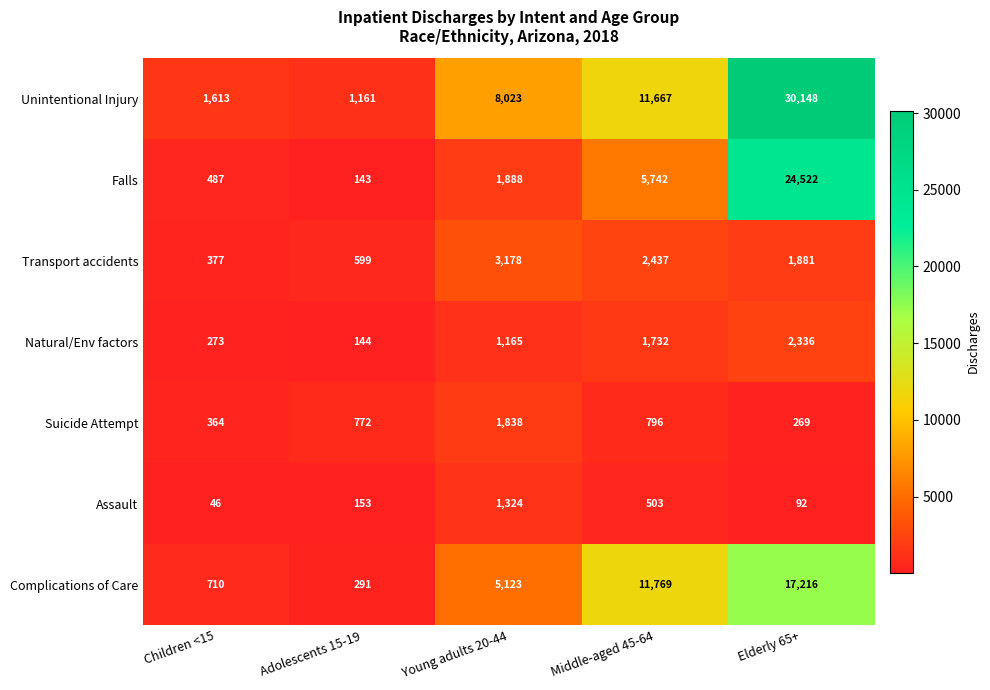

What is the spread (max minus min) of values at Adolescents 15-19?

1018